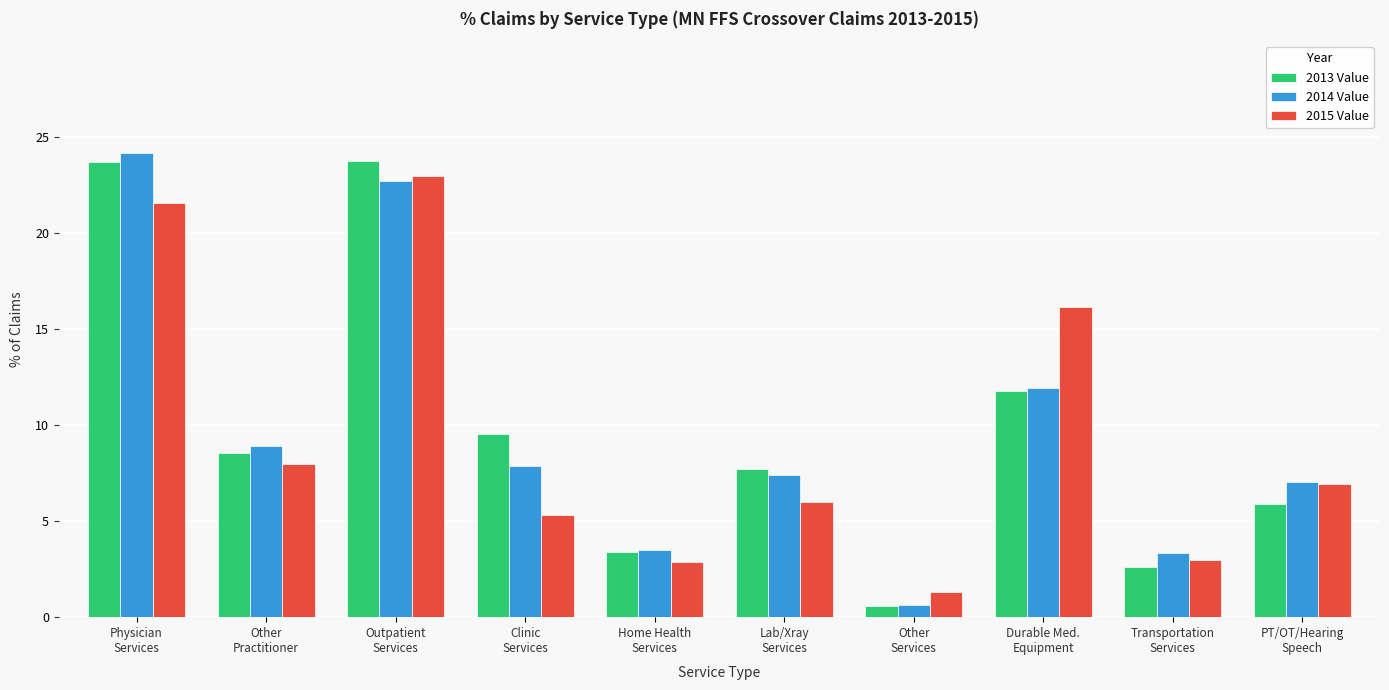

What is the sum of all 2014 Value values?

97.5